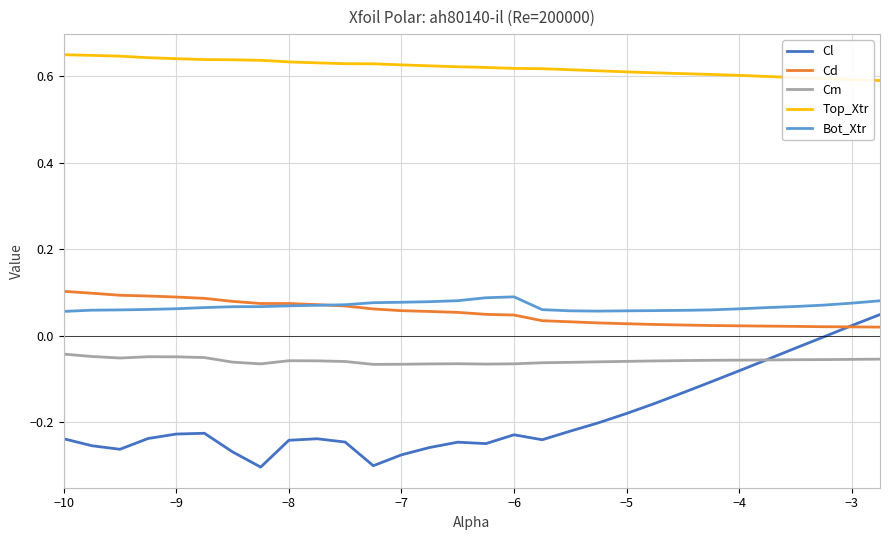

True or false: Cd and Cm intersect in this chart.

False